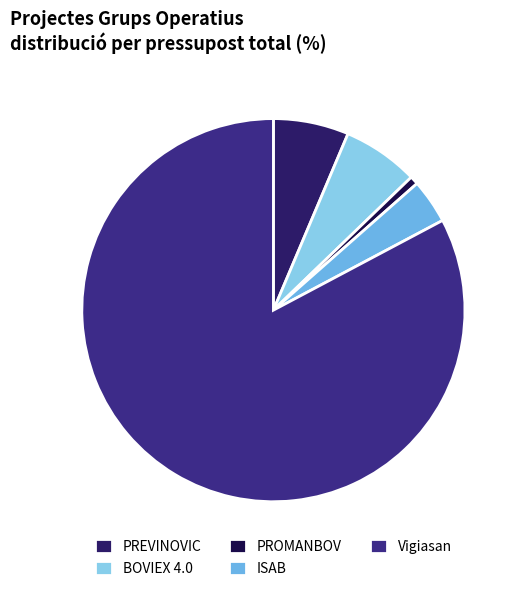

Which category has the biggest portion of the pie?

Vigiasan